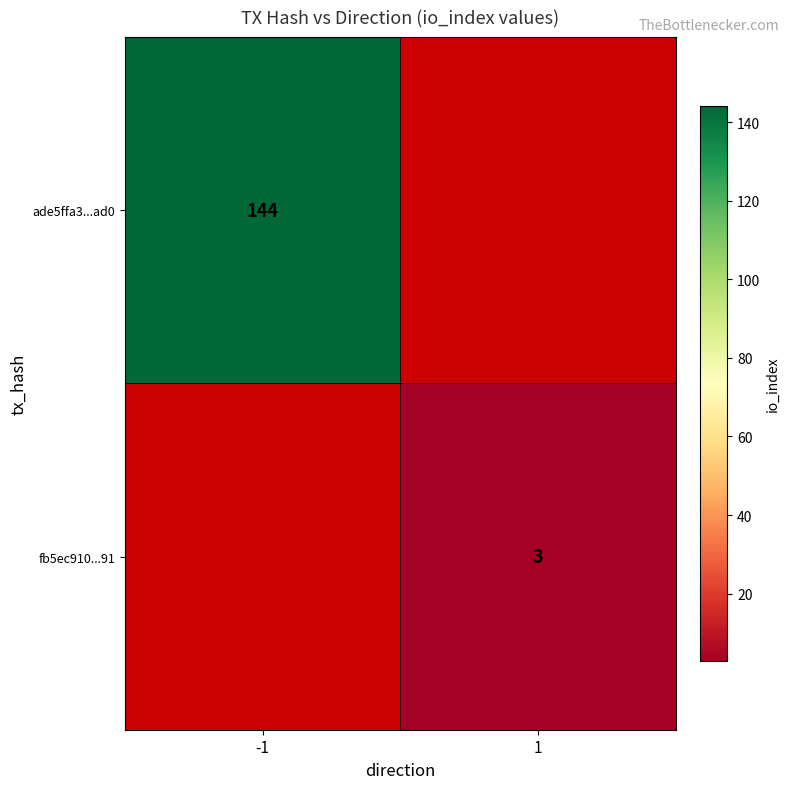

How many series are shown in this chart?

2